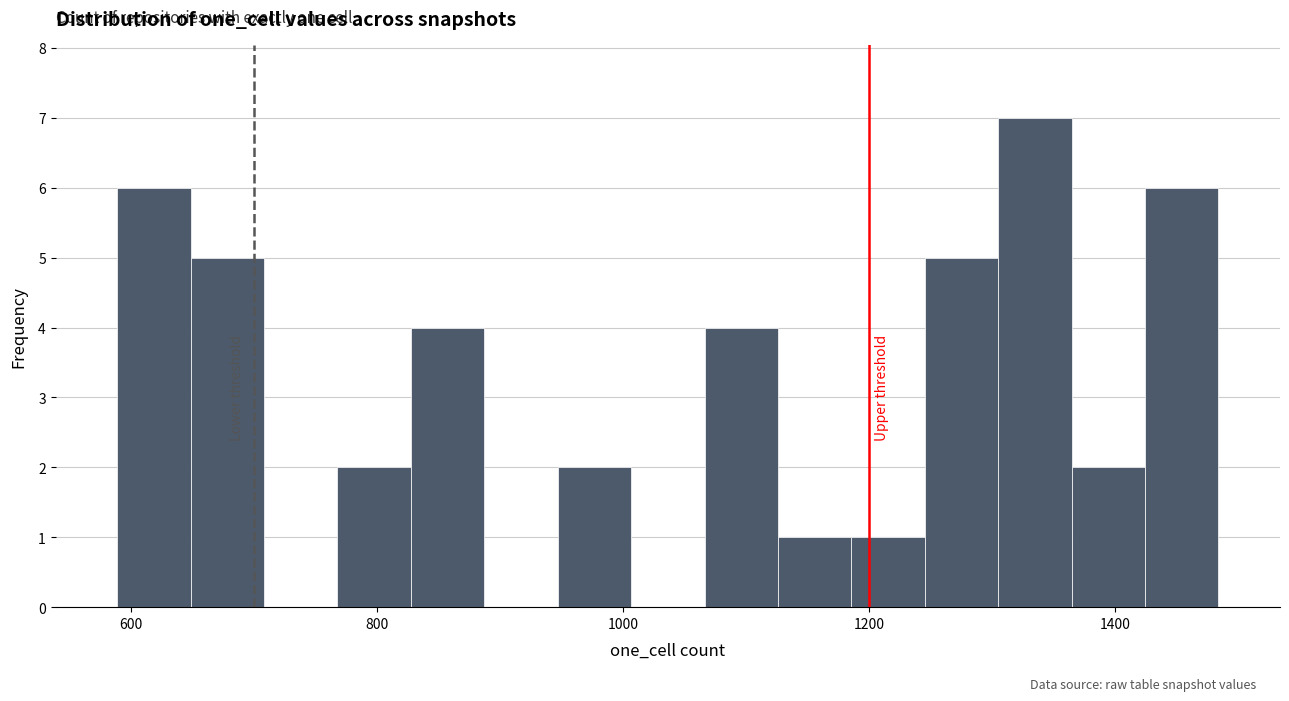

Read against the x-axis, roughly where is the centre of the tallest bar?

1340